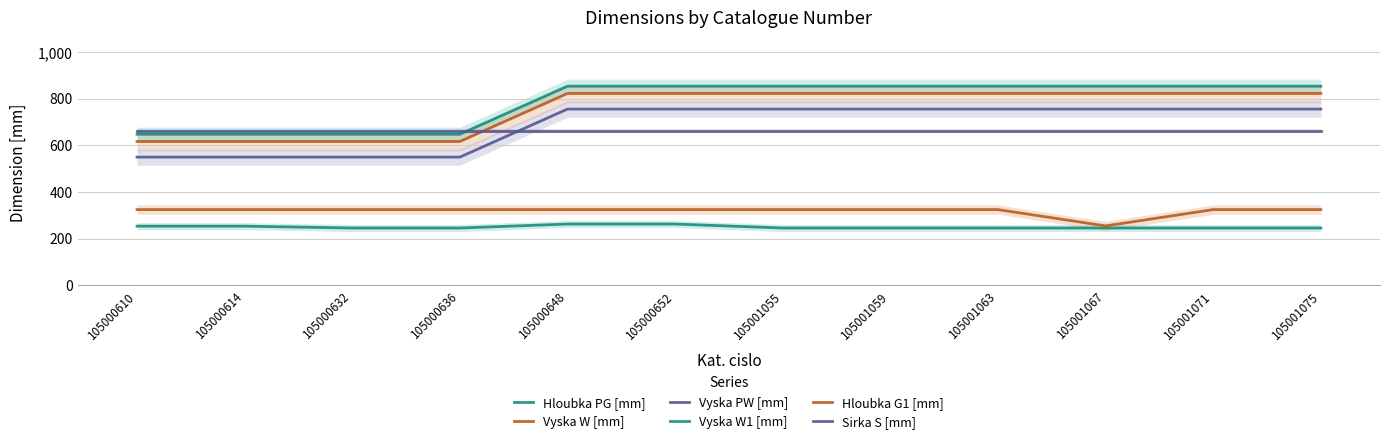

True or false: Hloubka G1 [mm] and Vyska PW [mm] intersect in this chart.

False